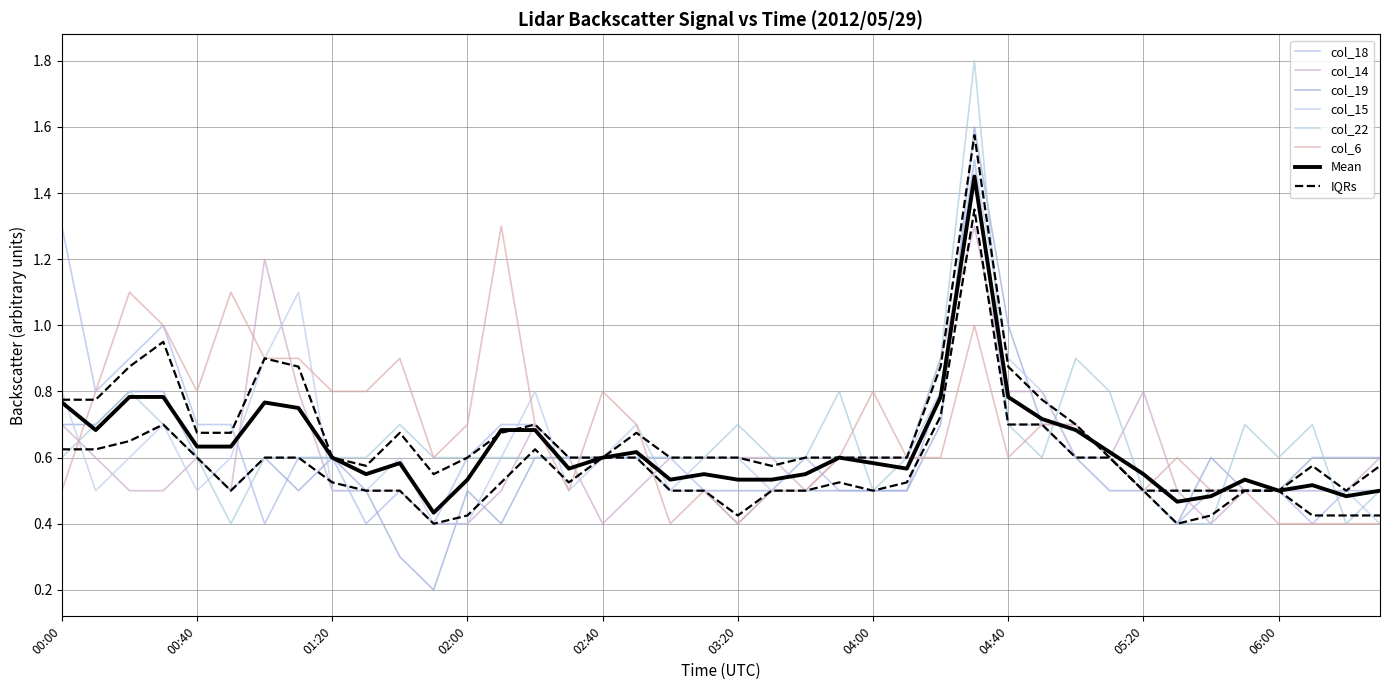

What is the minimum value shown in the chart?

0.2